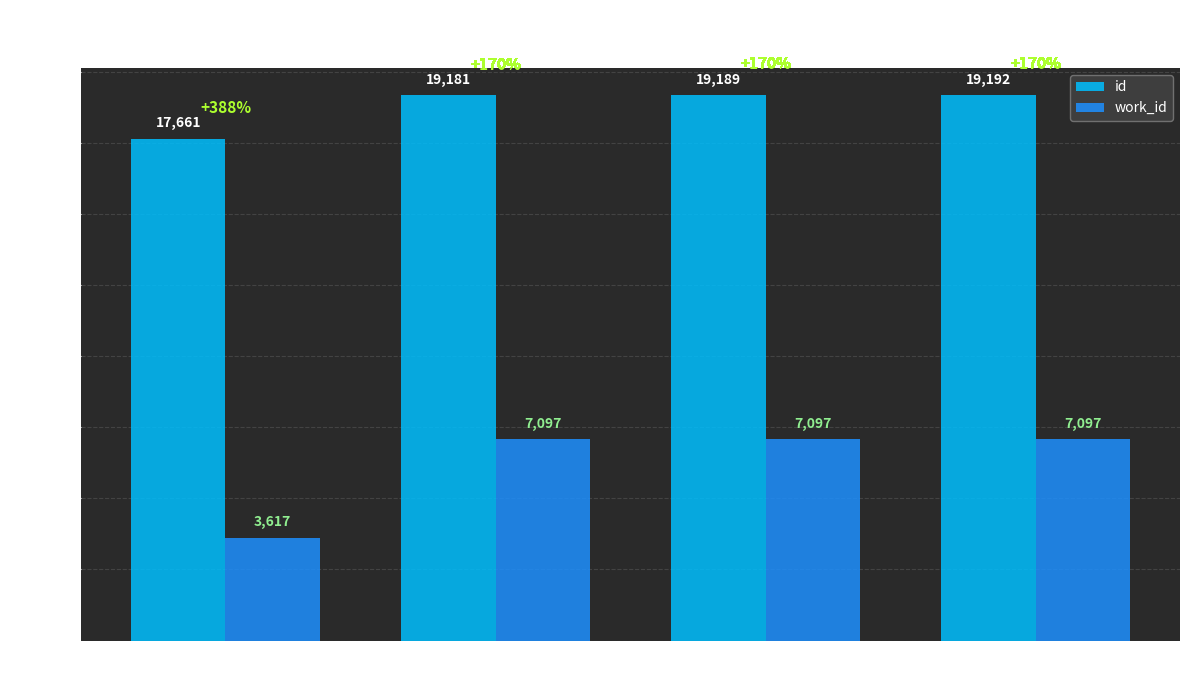

What is the difference between the id values at Chapter V and Of A Happy Life
Chapter VI?

8